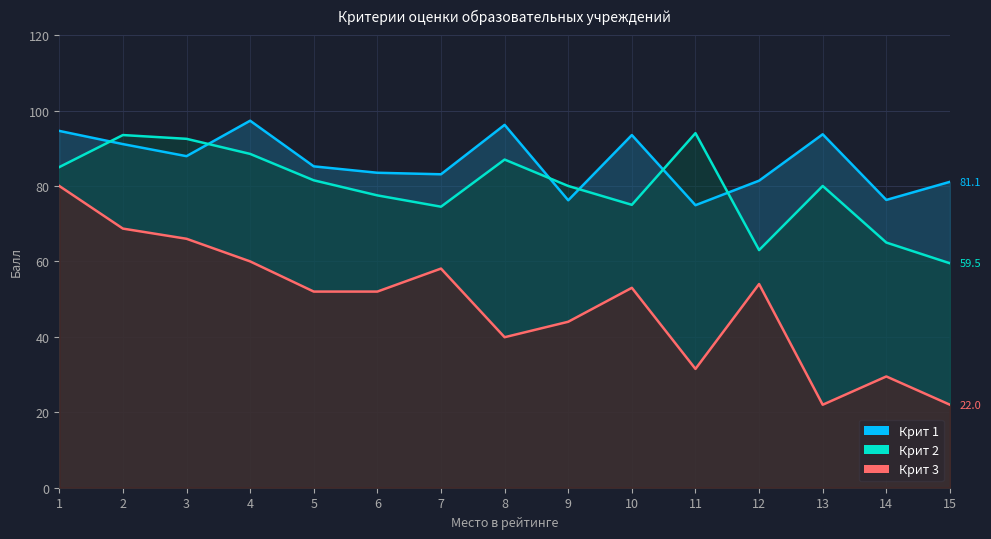

Reading left to right, list all the values displayed in this chart.

Крит 1: 94.6	91.1	87.9	97.3	85.2	83.5	83.1	96.2	76.2	93.5	74.9	81.4	93.7	76.3	81.1
Крит 2: 85.0	93.5	92.5	88.5	81.5	77.5	74.5	87.0	80.0	75.0	94.0	63.0	80.0	65.0	59.5
Крит 3: 80.0	68.7	66.0	60.0	52.0	52.0	58.1	39.9	44.0	53.0	31.5	54.0	22.0	29.5	22.0